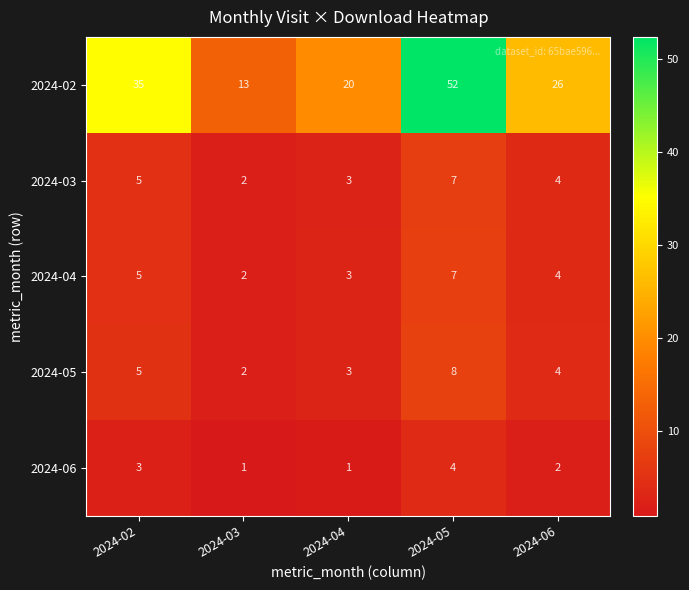

What is the total value across all series at 2024-03?

20